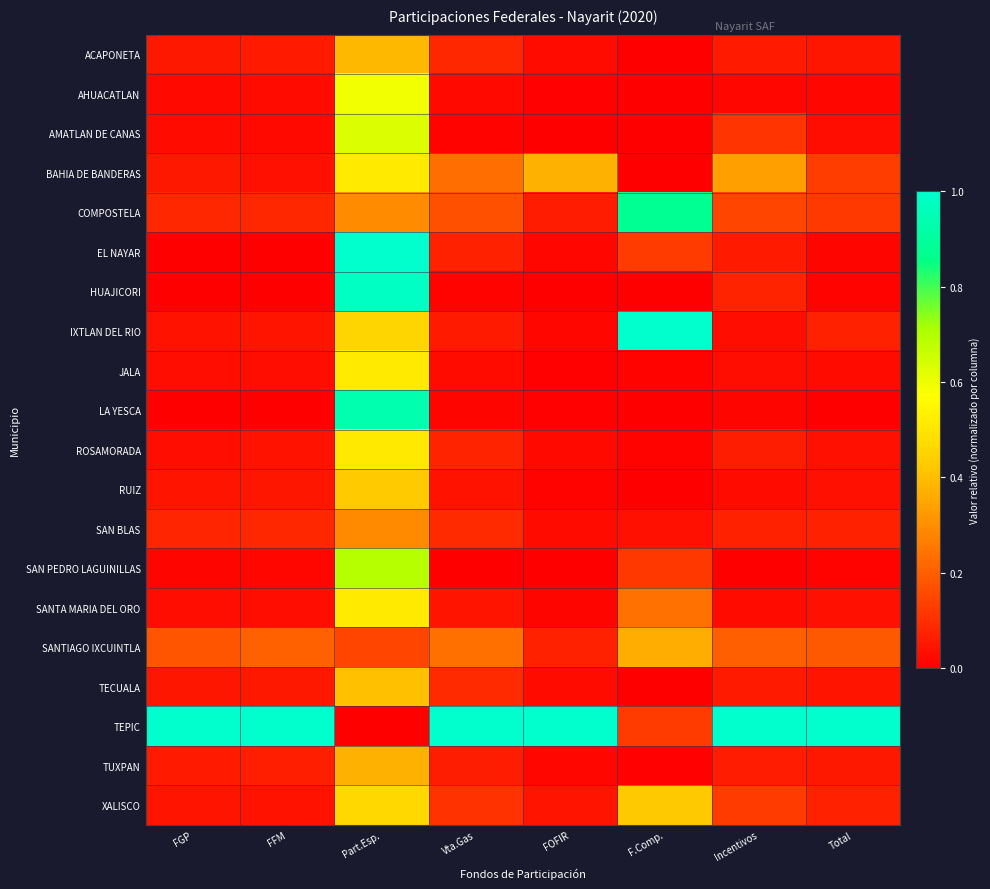

Rank the series by their maximum value, from lowest to highest.

SAN BLAS, SANTIAGO IXCUINTLA, TUXPAN, ACAPONETA, TECUALA, RUIZ, XALISCO, ROSAMORADA, BAHIA DE BANDERAS, JALA, SANTA MARIA DEL ORO, AHUACATLAN, AMATLAN DE CANAS, SAN PEDRO LAGUINILLAS, COMPOSTELA, LA YESCA, HUAJICORI, EL NAYAR, IXTLAN DEL RIO, TEPIC